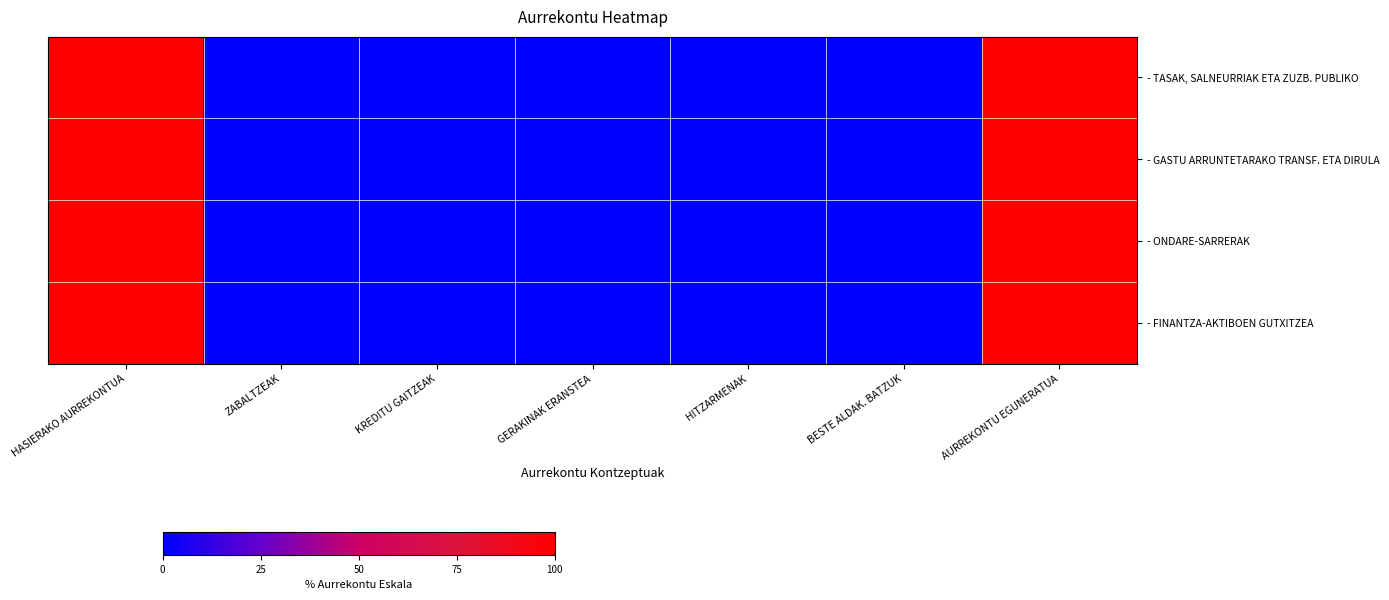

List the series in order of their peak value, highest first.

- TASAK, SALNEURRIAK ETA ZUZB. PUBLIKO, - GASTU ARRUNTETARAKO TRANSF. ETA DIRULA, - ONDARE-SARRERAK, - FINANTZA-AKTIBOEN GUTXITZEA